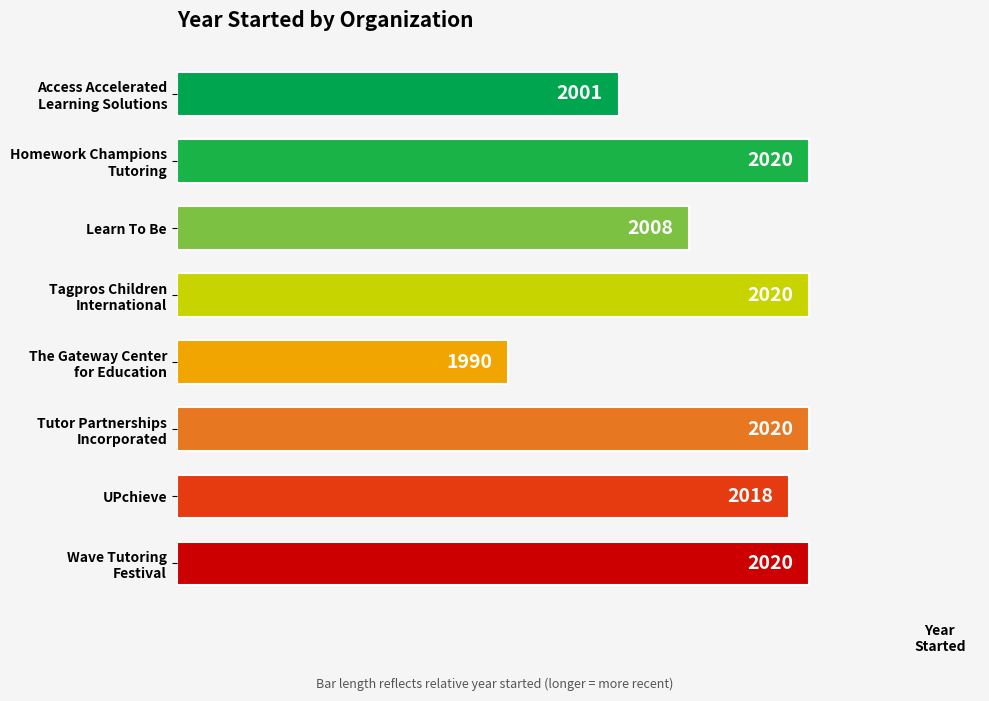

How many bars are there in total?

8